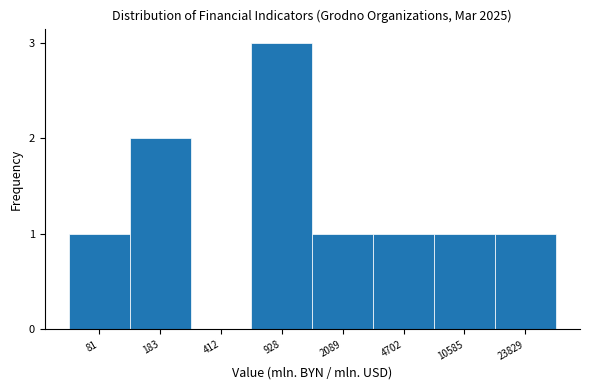

Reading right to left, list all the values displayed in this chart.

23829=1	10585=1	4702=1	2089=1	928=3	412=0	183=2	81=1